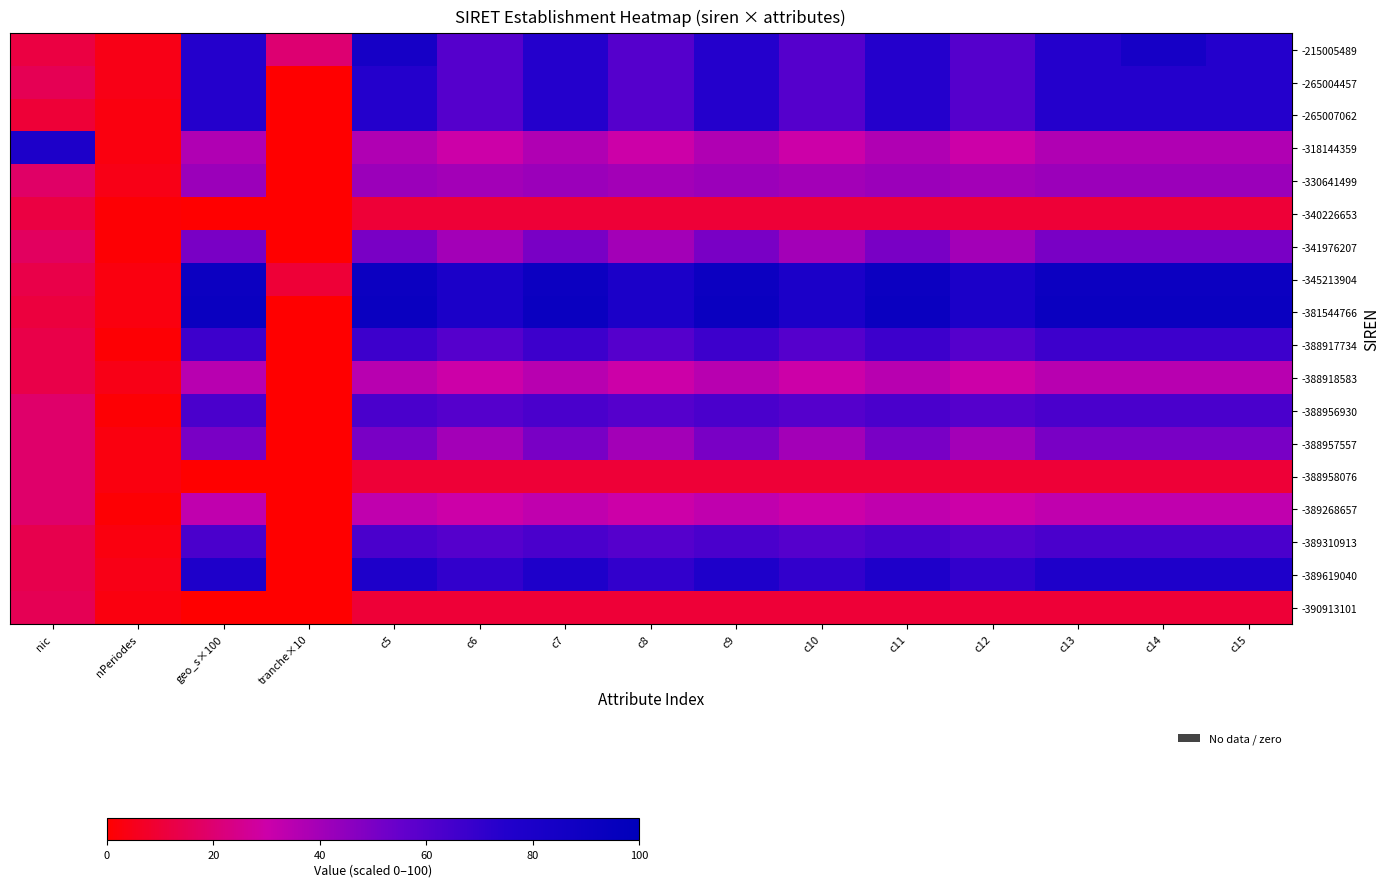

Count the number of data series in this chart.

18